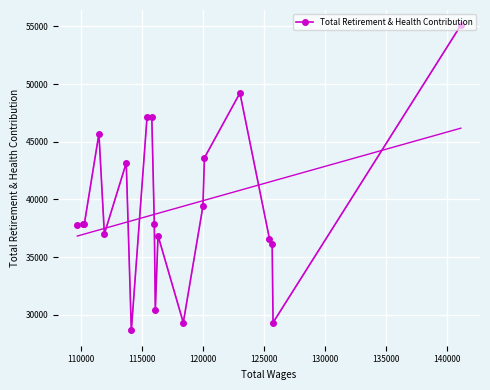

What is the value of the Total Retirement & Health Contribution point at the 14th from the left?

39406